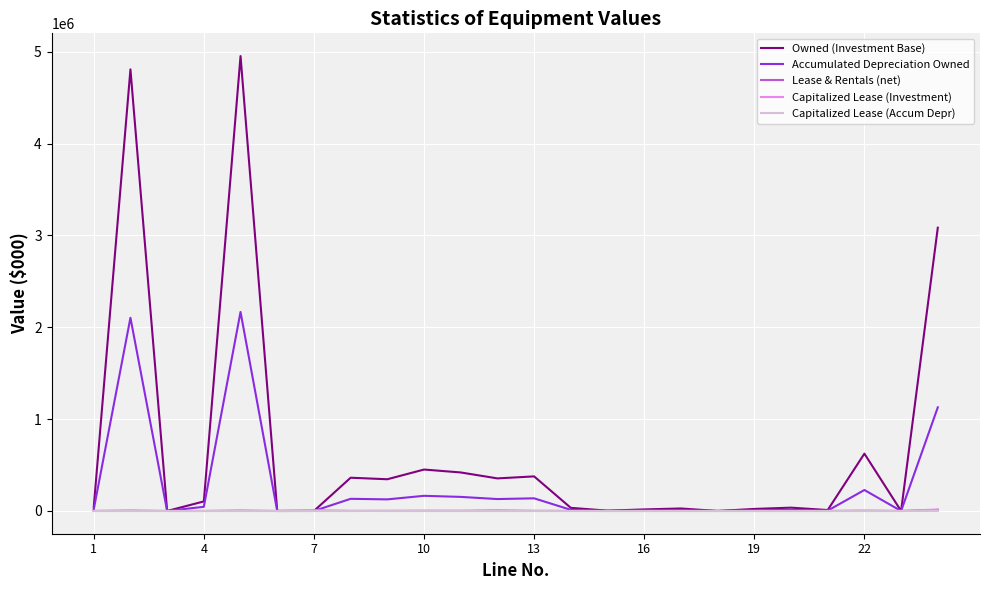

What is the difference between the maximum and minimum values in the Accumulated Depreciation Owned series?

2167214